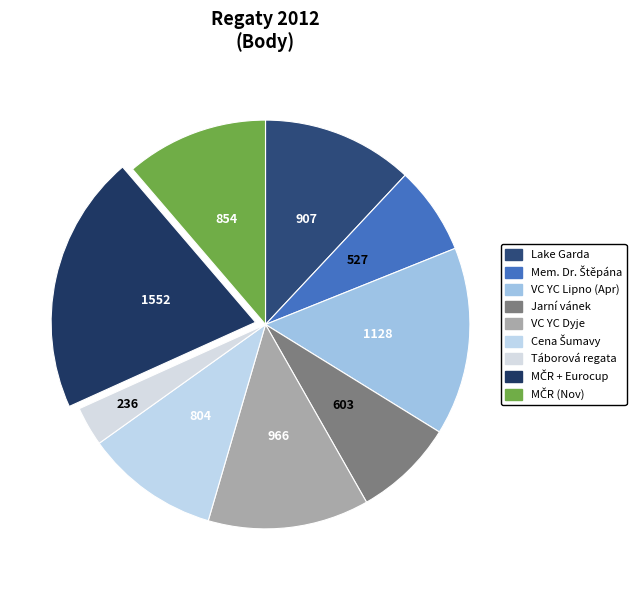

Does Cena Šumavy represent more than half of the total?

No